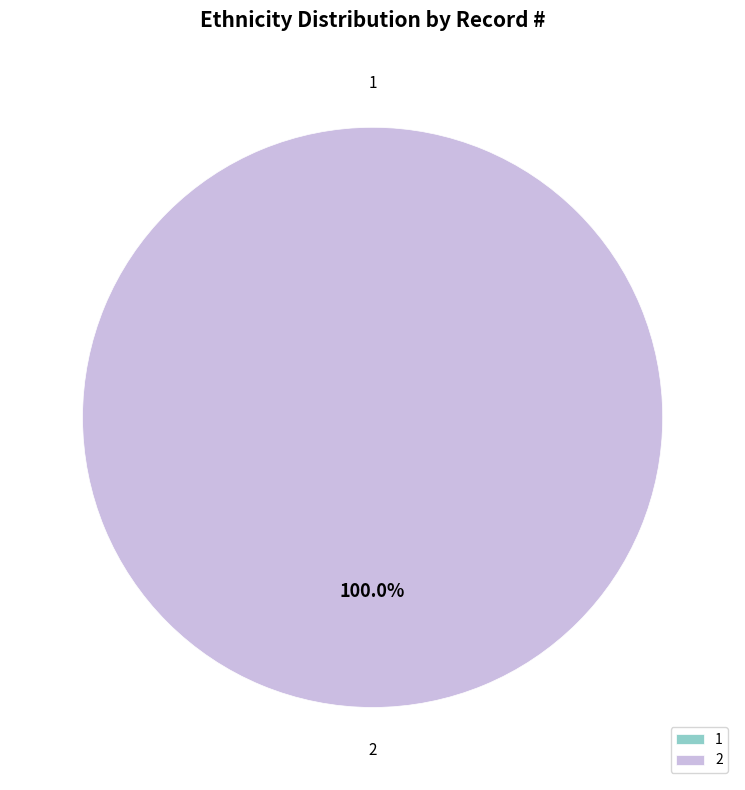

Combined, do 2 and 1 account for over 50%?

Yes